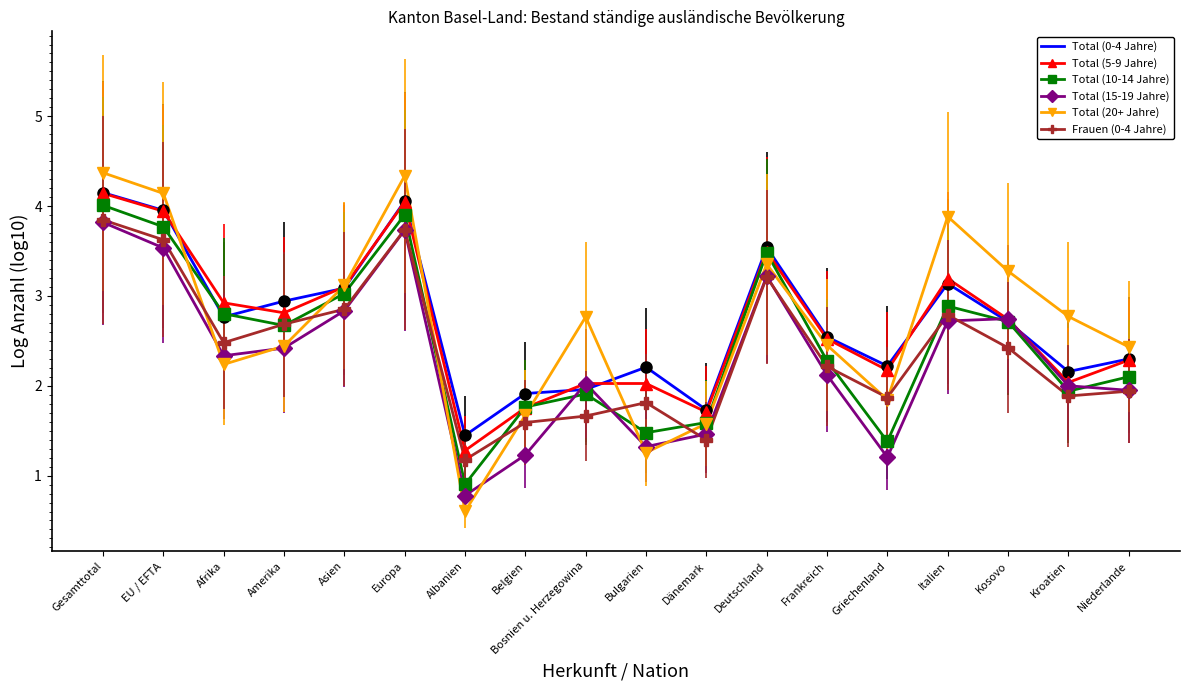

What is the spread (max minus min) of values at Gesamttotal?

0.6